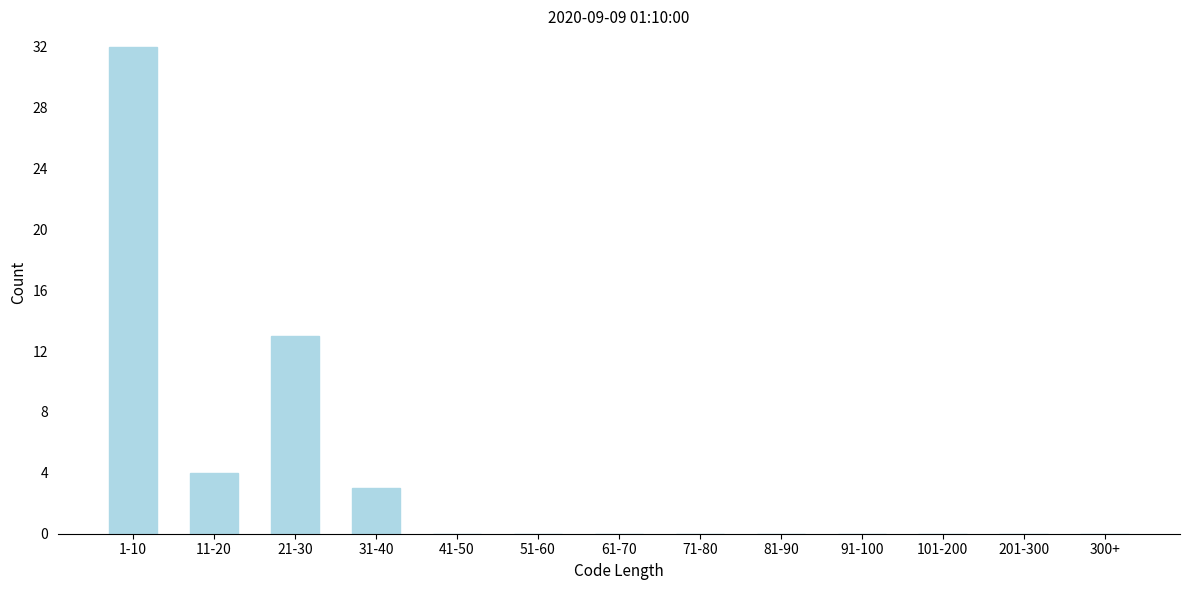

Reading left to right, extract all data points from this chart.

1-10=32	11-20=4	21-30=13	31-40=3	41-50=0	51-60=0	61-70=0	71-80=0	81-90=0	91-100=0	101-200=0	201-300=0	300+=0